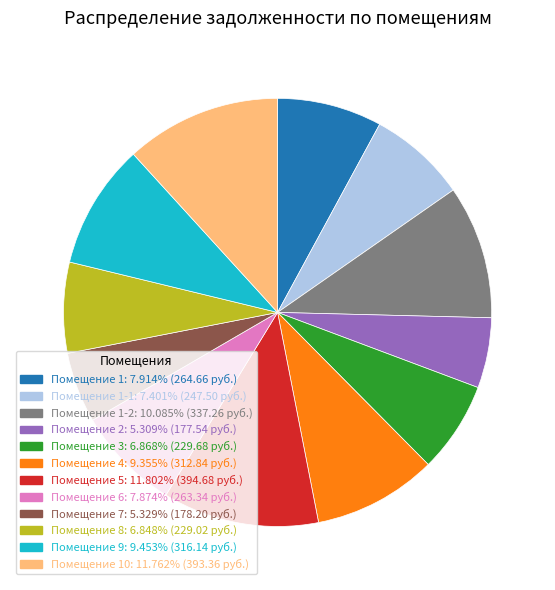

Is there a majority slice in this chart?

No